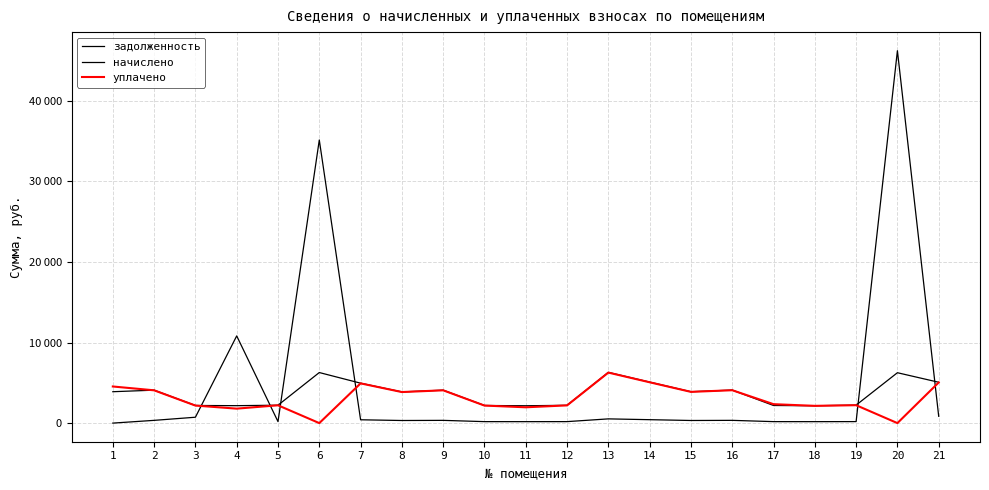

Which series has the largest total across all categories?

задолженность